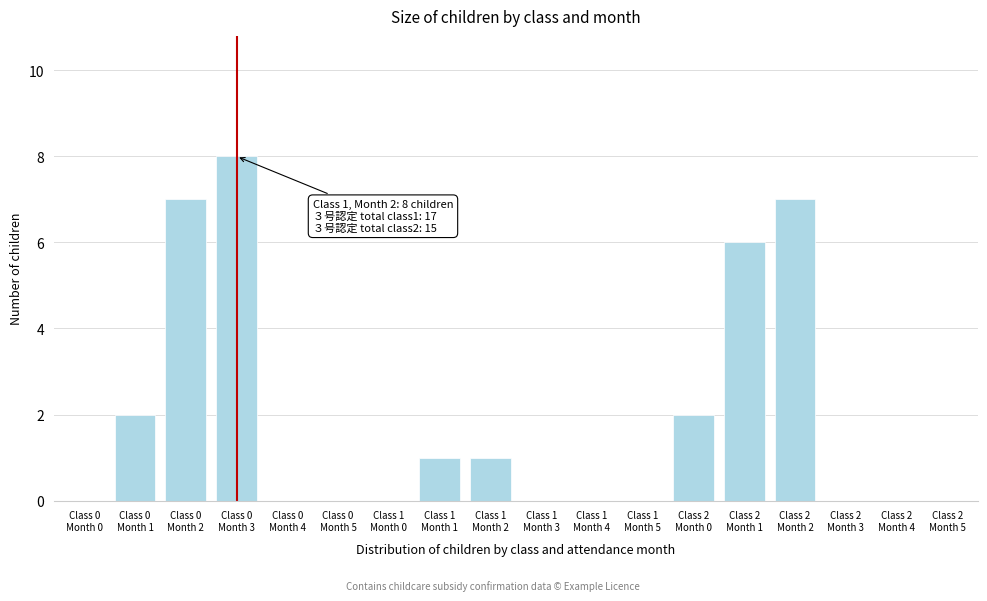

What is the sum of all values?

34